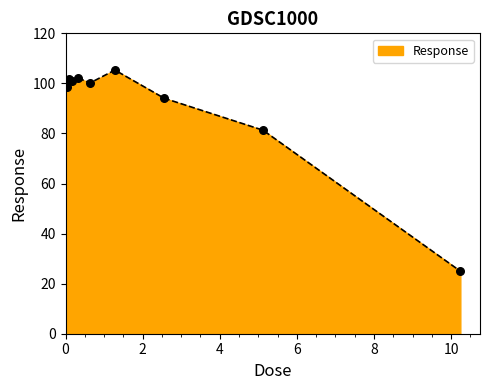

What is the greatest value displayed?

105.3